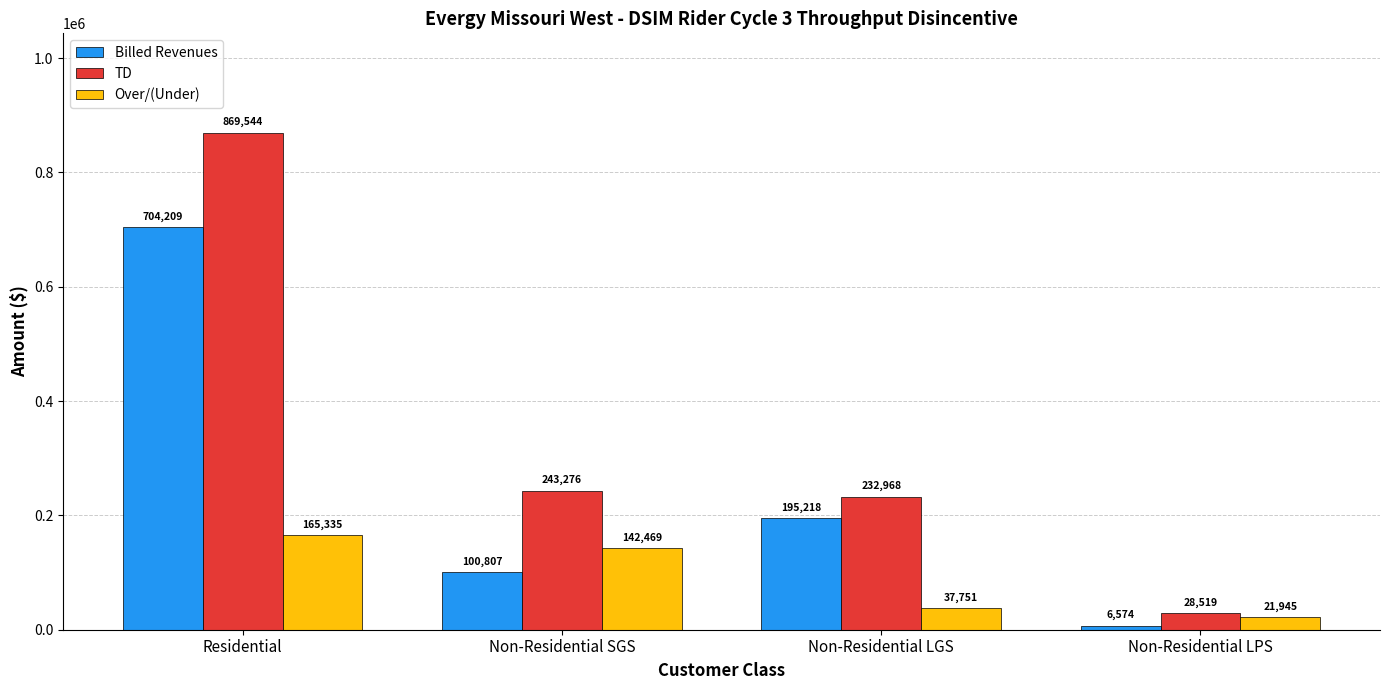

What are all the series names shown in the legend?

Billed Revenues, TD, Over/(Under)